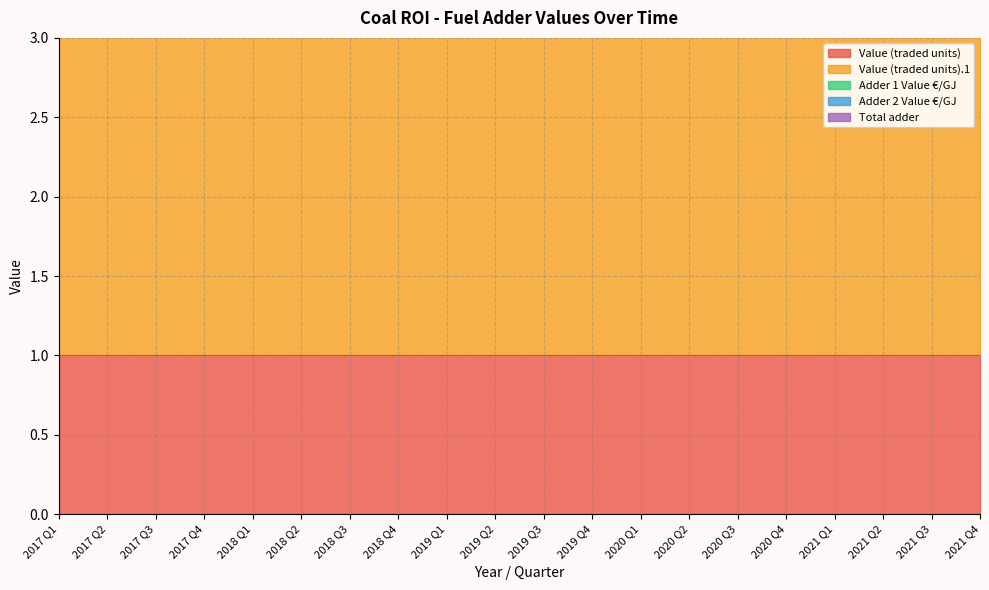

Is the value of Total adder at 2017 Q4 greater than the value of Adder 1 Value €/GJ at 2020 Q1?

Yes